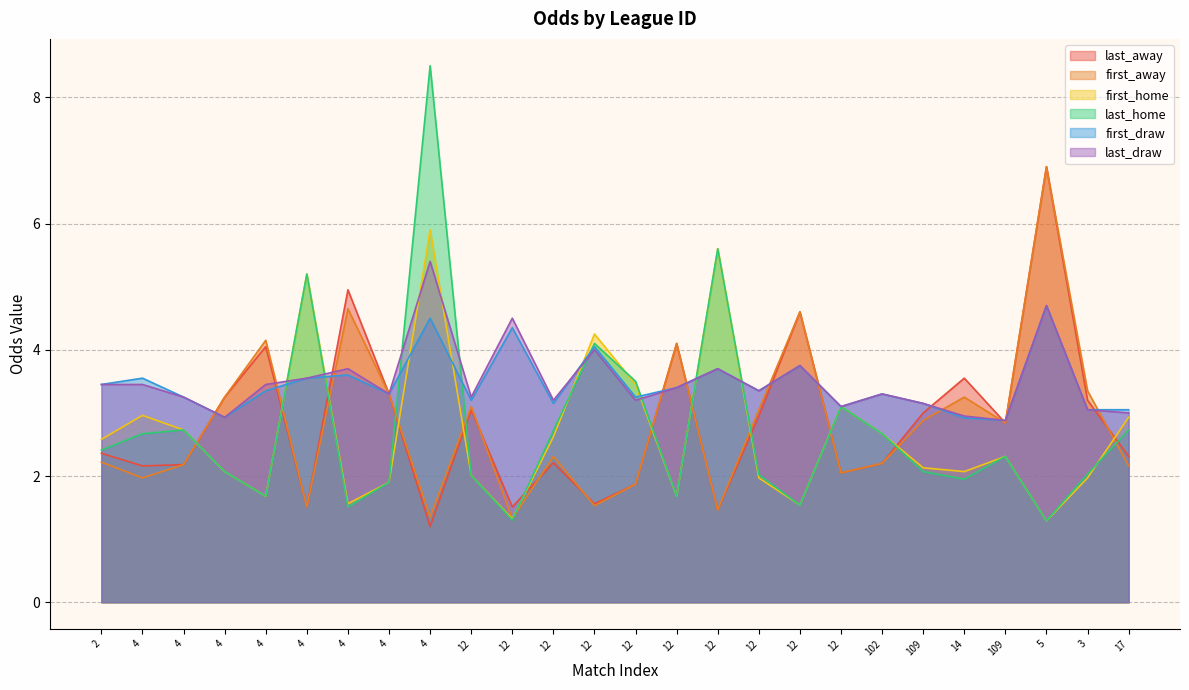

What are all the series names shown in the legend?

last_away, first_away, first_home, last_home, first_draw, last_draw